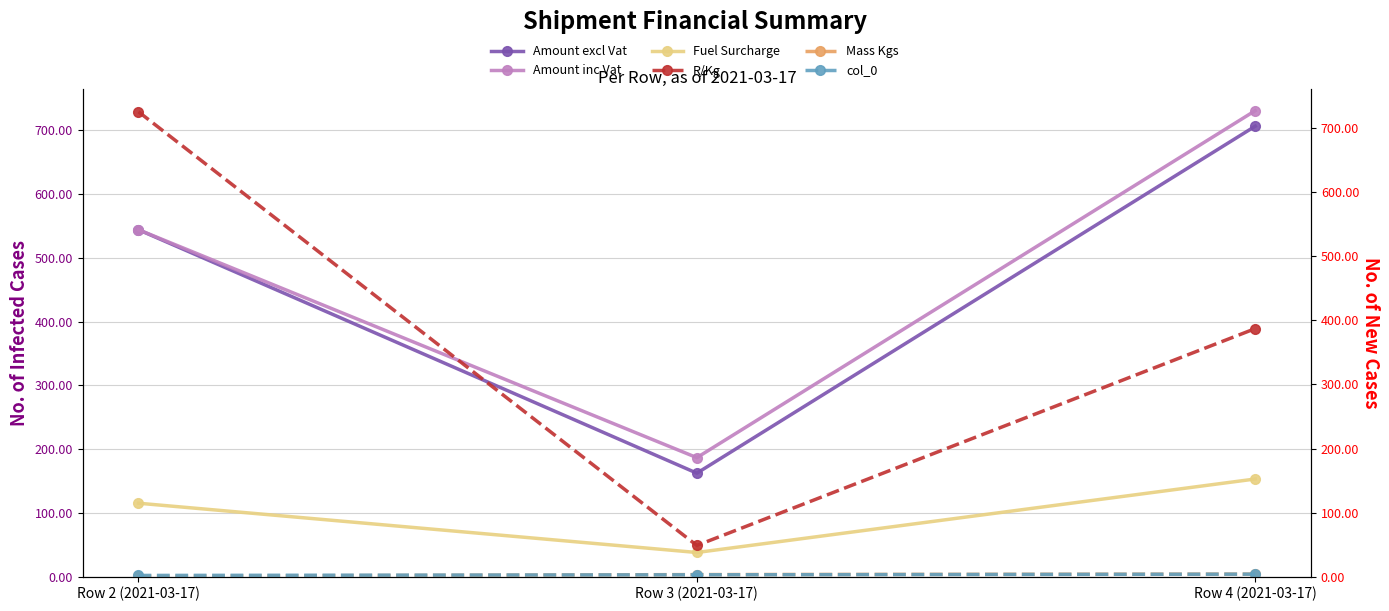

How many data points in col_0 are less than 3?

1